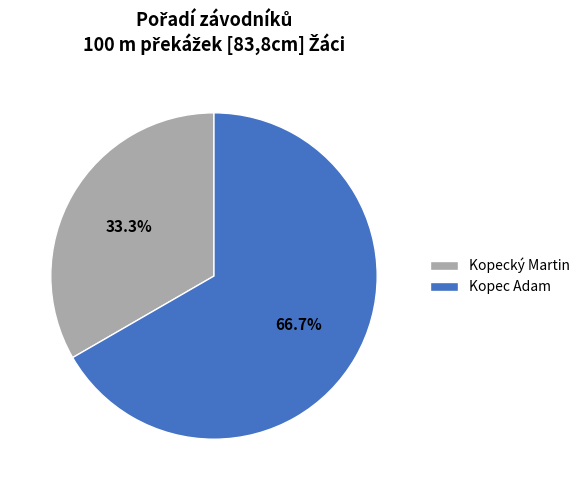

The Kopecký Martin slice represents 22% of the pie. True or false?

False